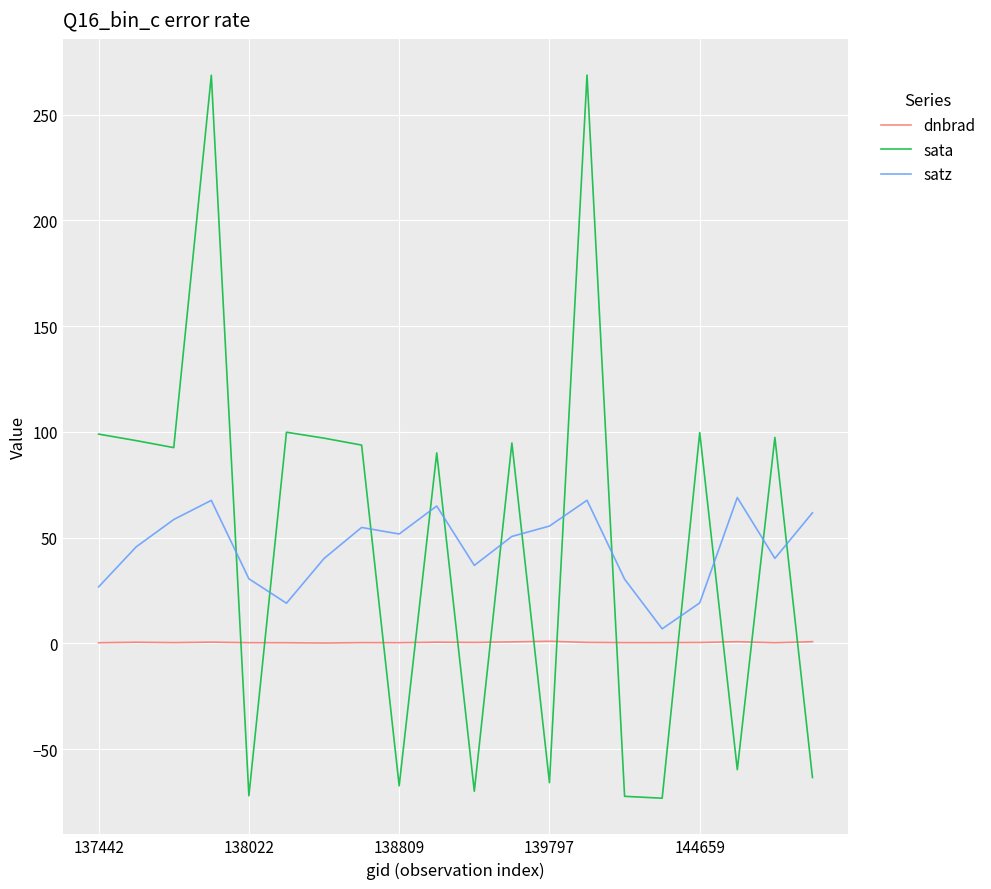

What is the maximum value shown in the chart?

268.7